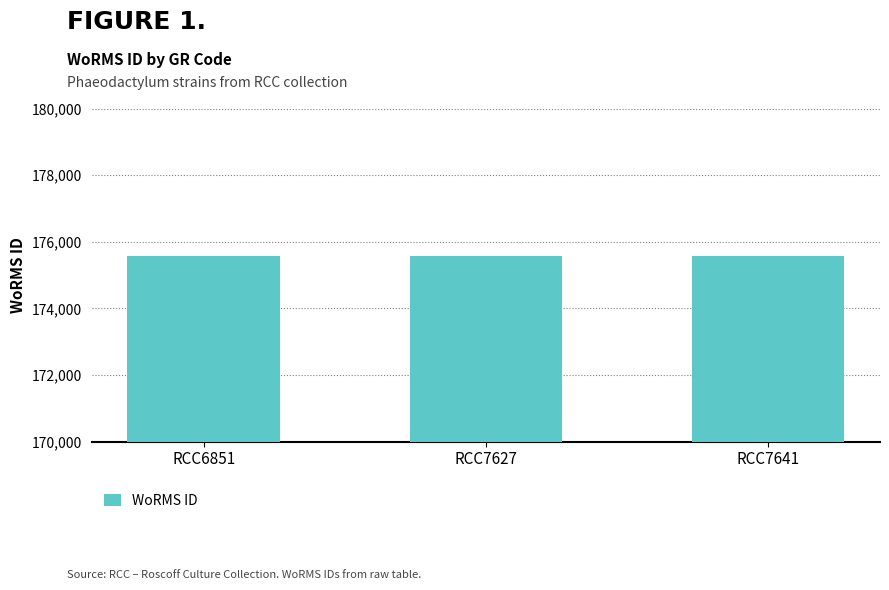

What is the maximum value shown in the chart?

175584